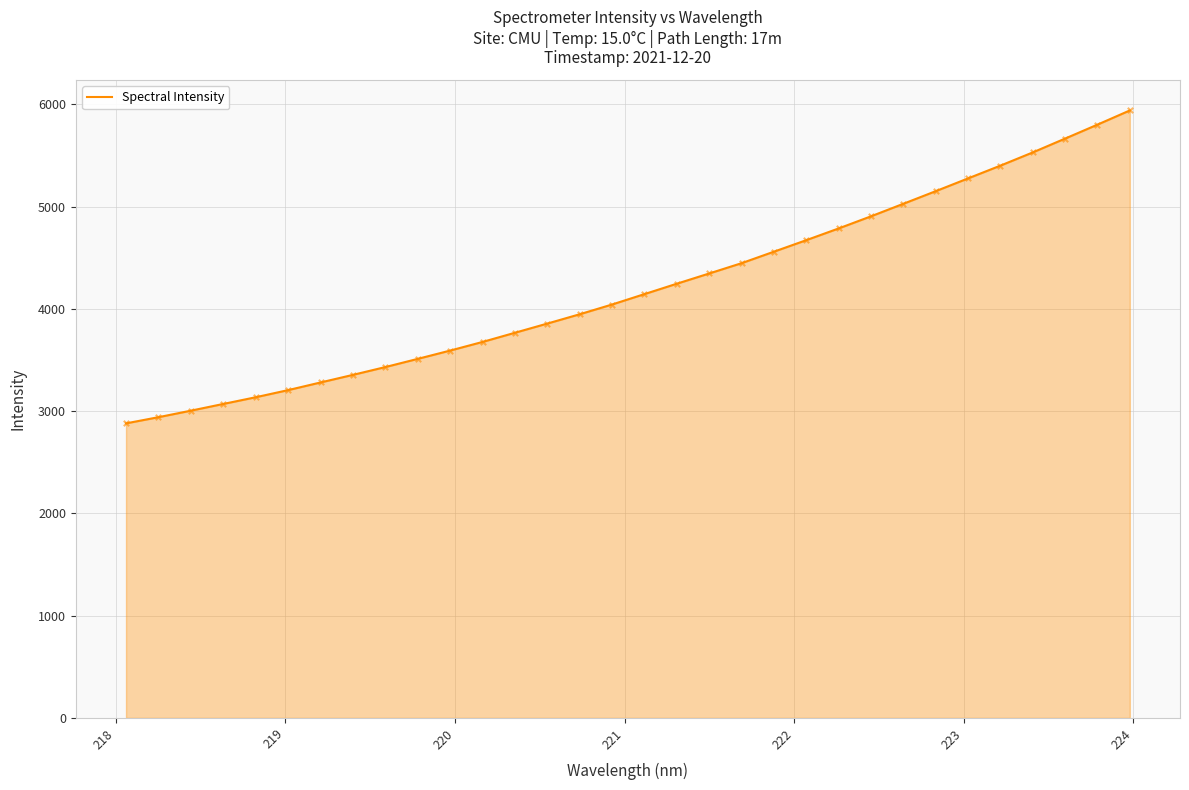

What is the maximum value shown in the chart?

5940.4